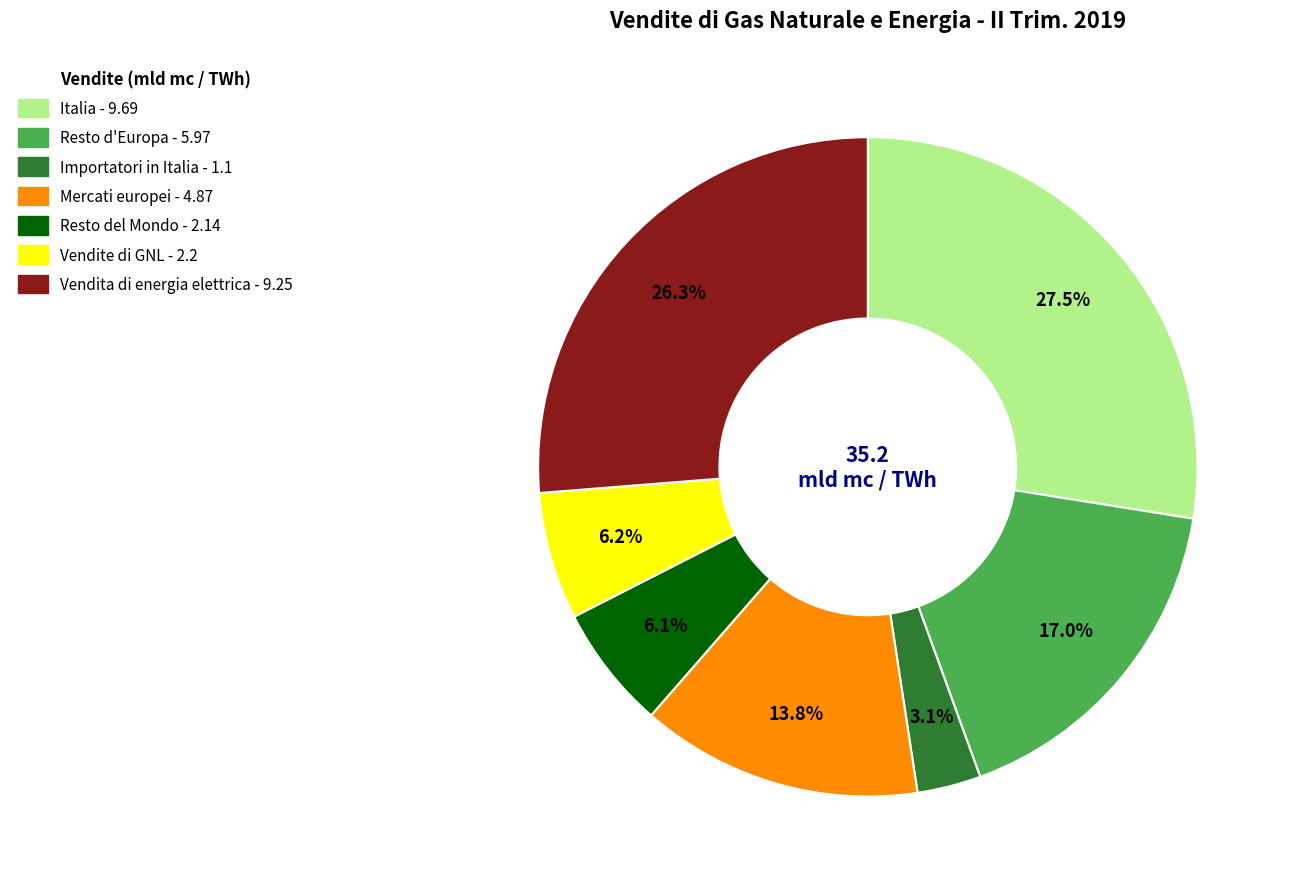

What percentage is the Resto del Mondo slice, to the nearest percent?

6%